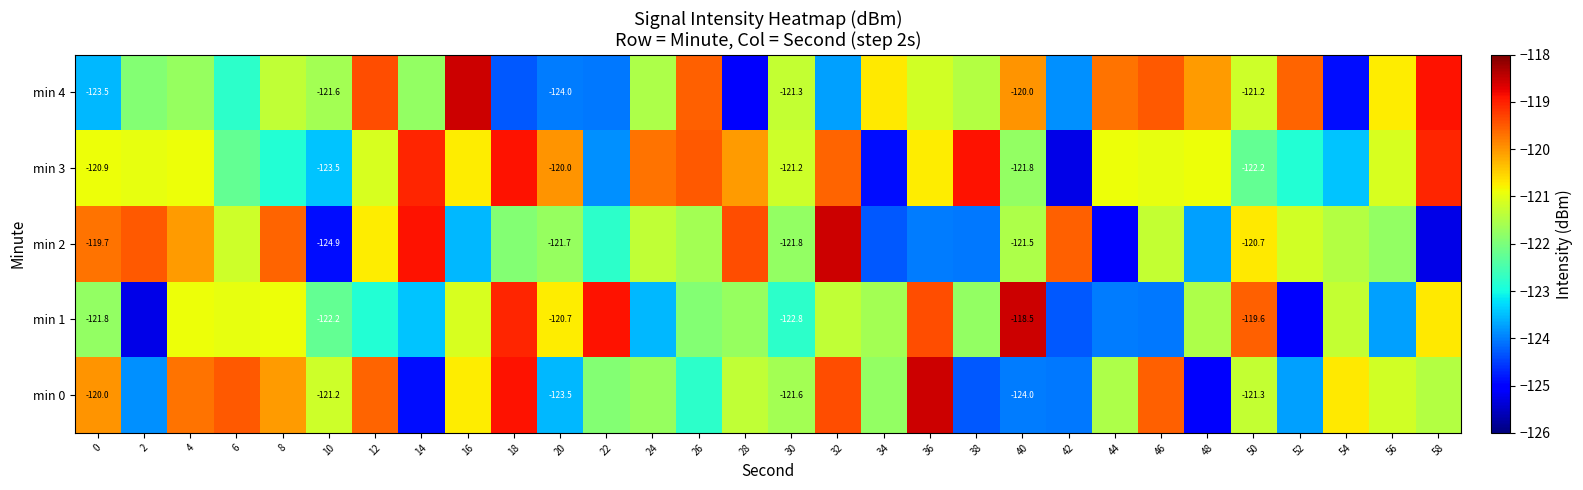

What value does the min 2 series have at 10?

-124.9